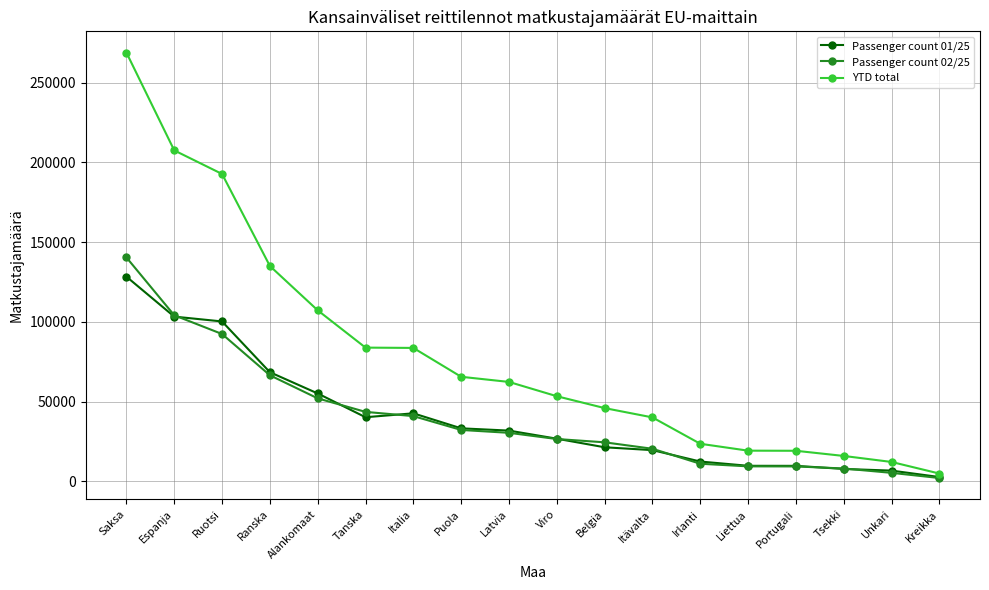

The value of Passenger count 02/25 at Latvia is 15116. True or false?

False